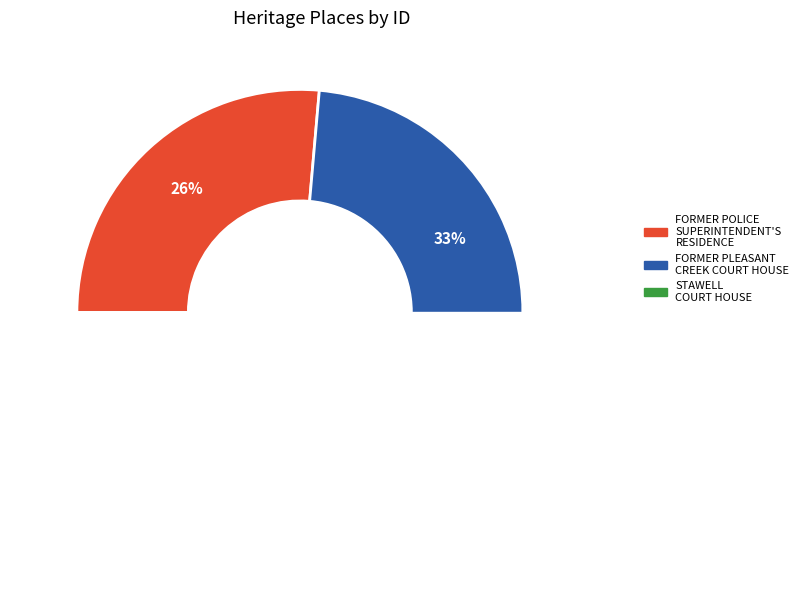

The FORMER PLEASANT CREEK COURT HOUSE slice represents 27% of the pie. True or false?

False